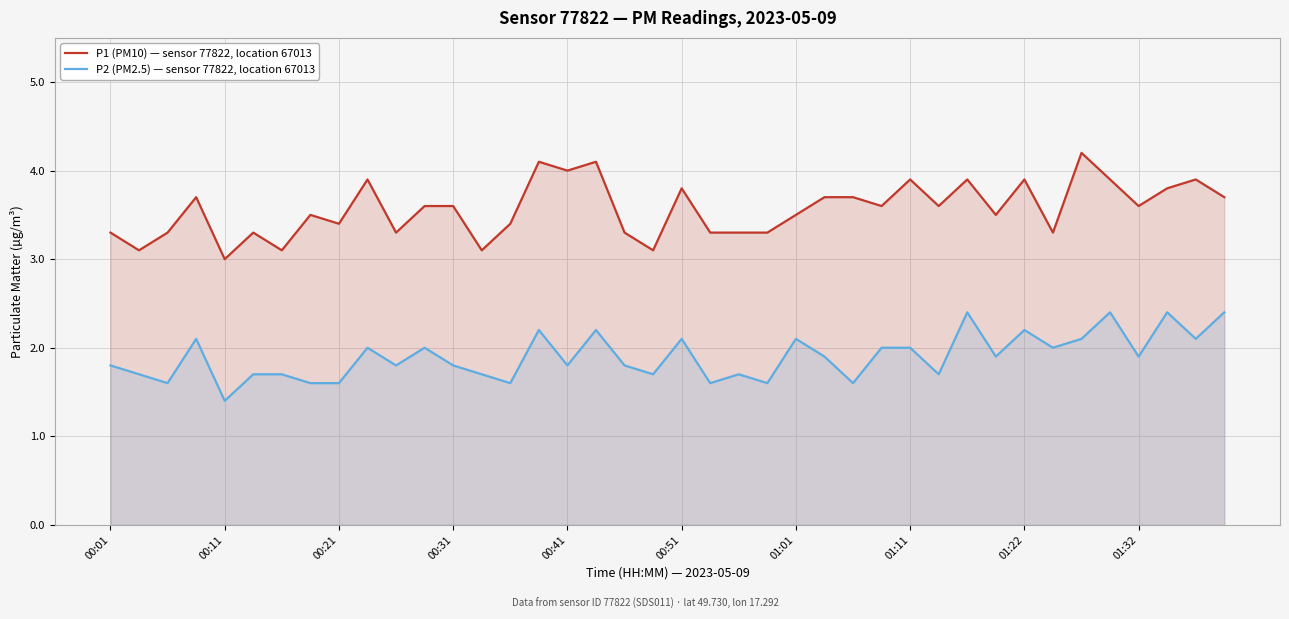

Which series has the largest total across all categories?

P1 (PM10) — sensor 77822, location 67013